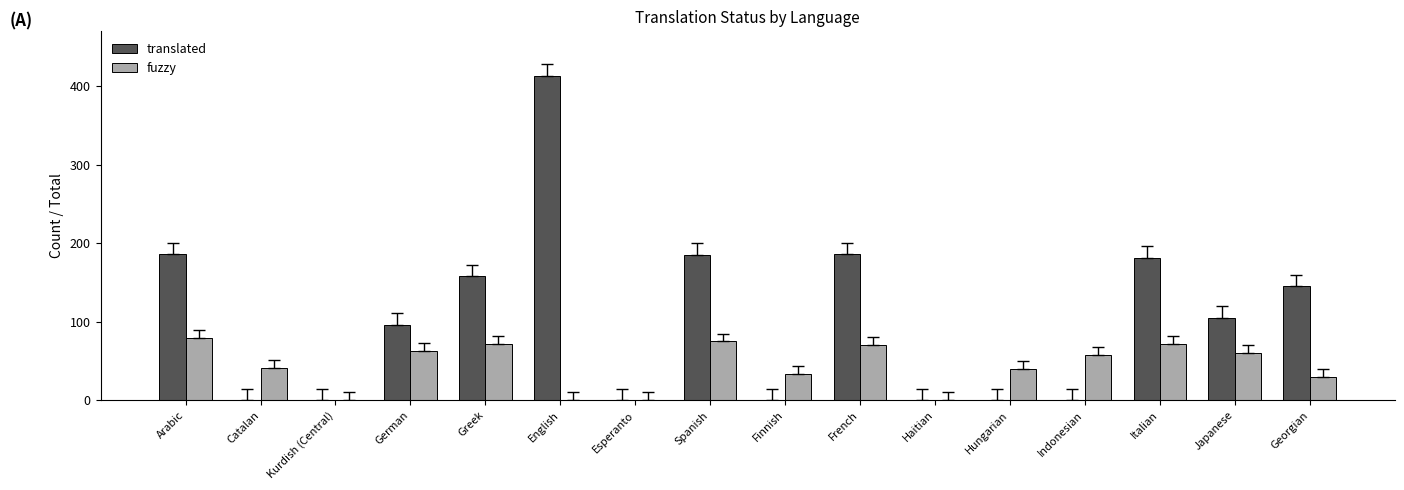

What is the approximate value of translated at Greek?

158